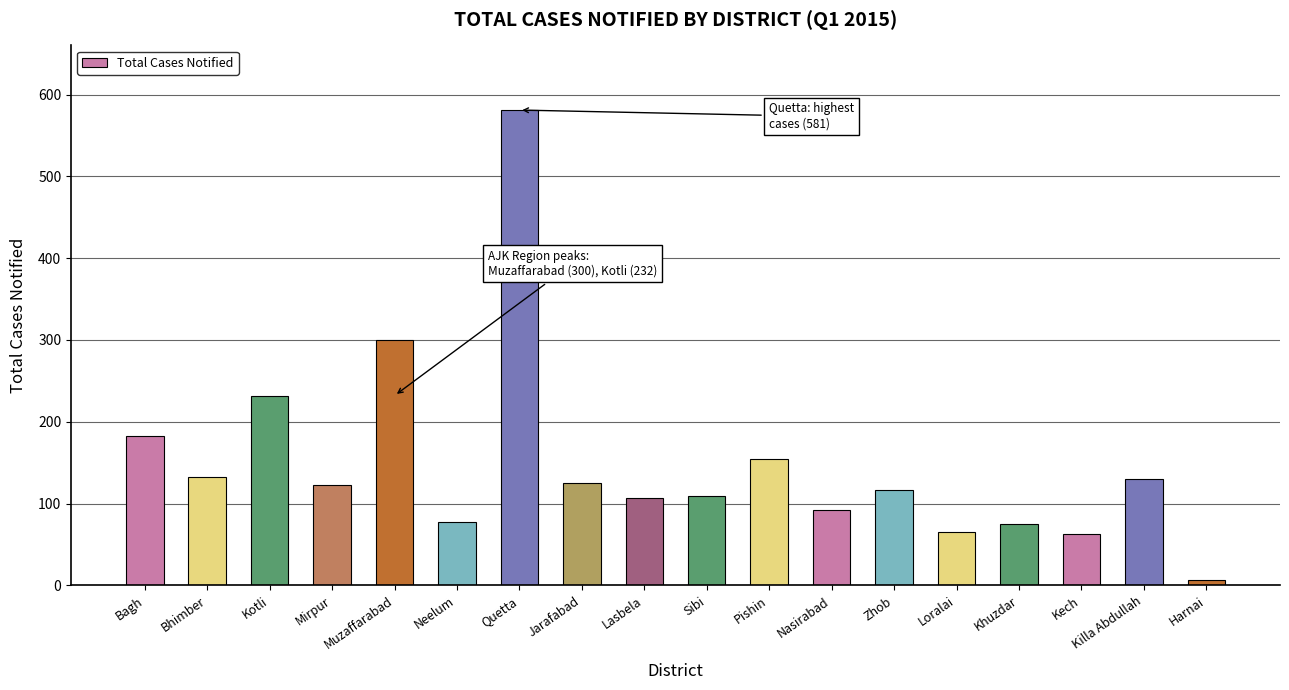

What position from the left is Mirpur?

4